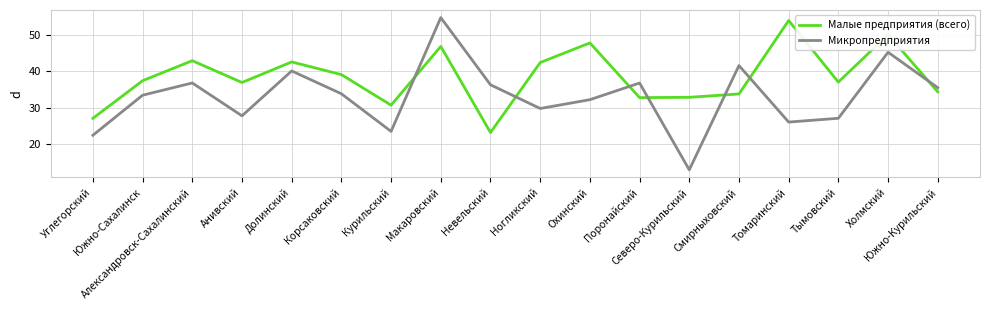

What is the difference between the Малые предприятия (всего) values at Александровск-Сахалинский and Охинский?

4.9